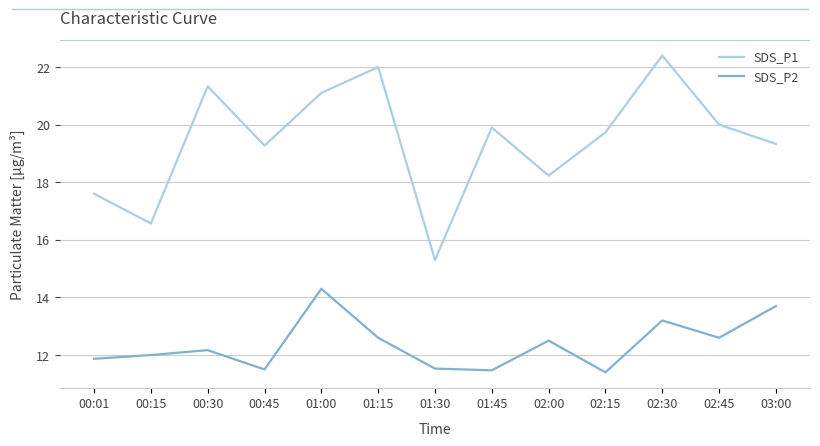

What is the average value of the SDS_P1 series?

19.4